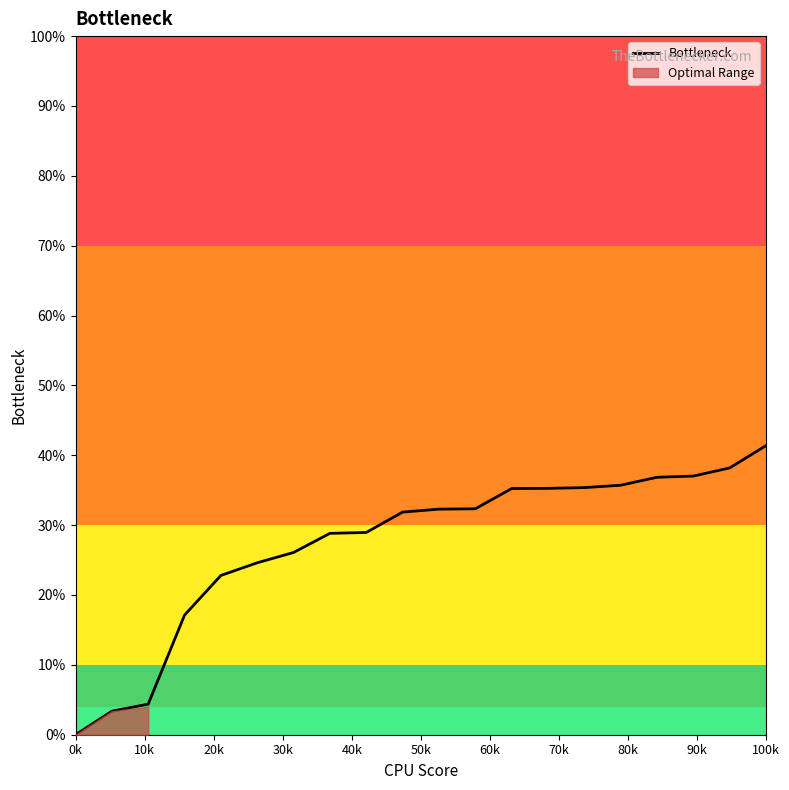

What is the difference between the maximum and minimum values?

41.4